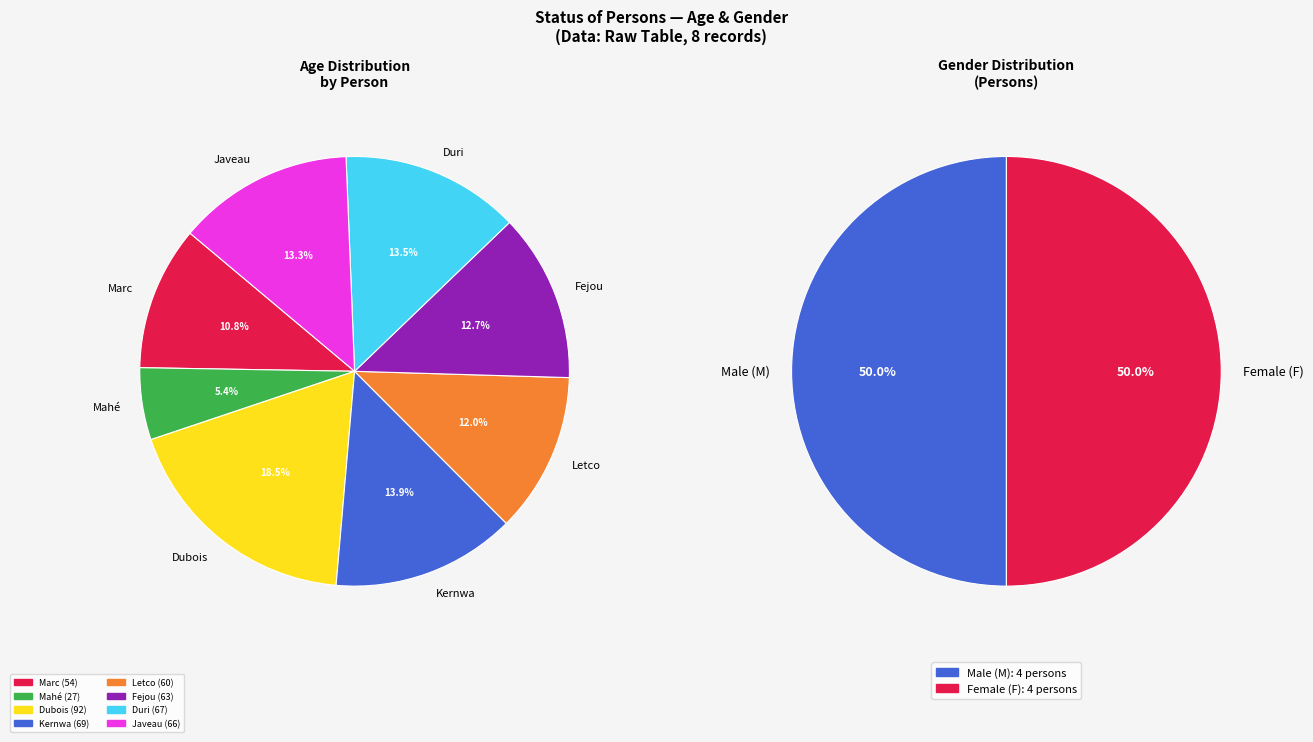

To the nearest percent, what portion does Kernwa represent?

14%